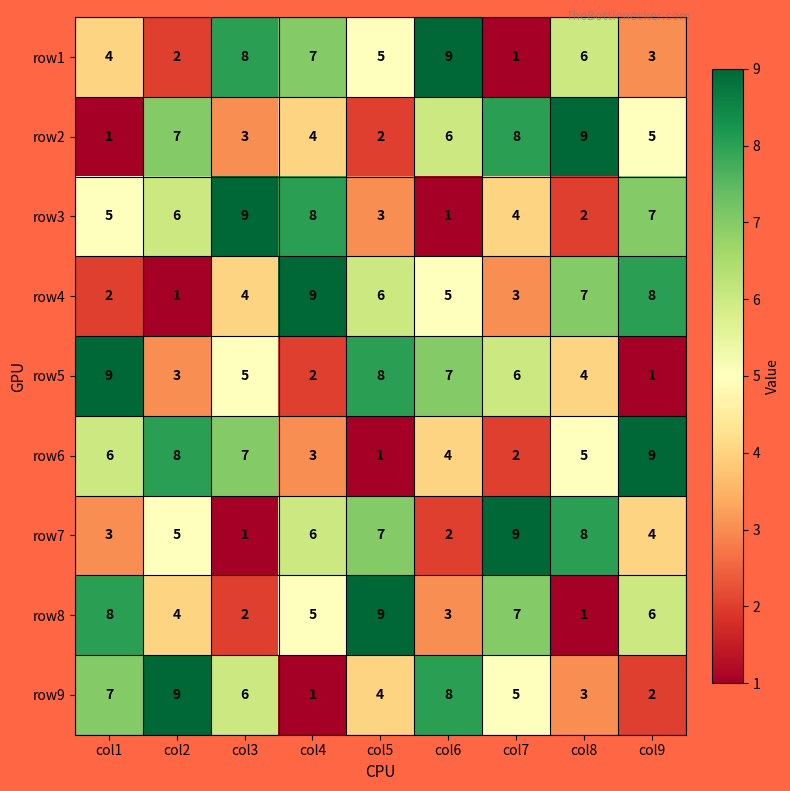

What is the minimum value shown in the chart?

1